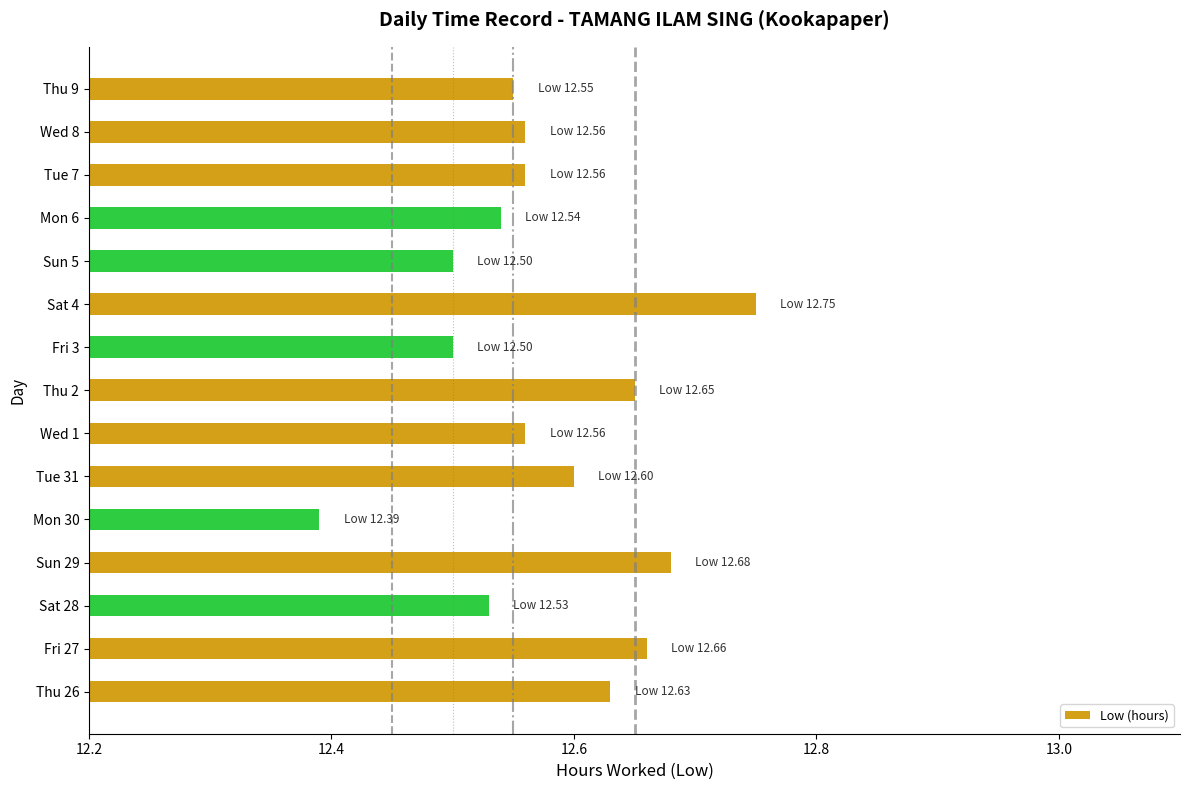

What is the difference between the second highest and minimum values?

0.3